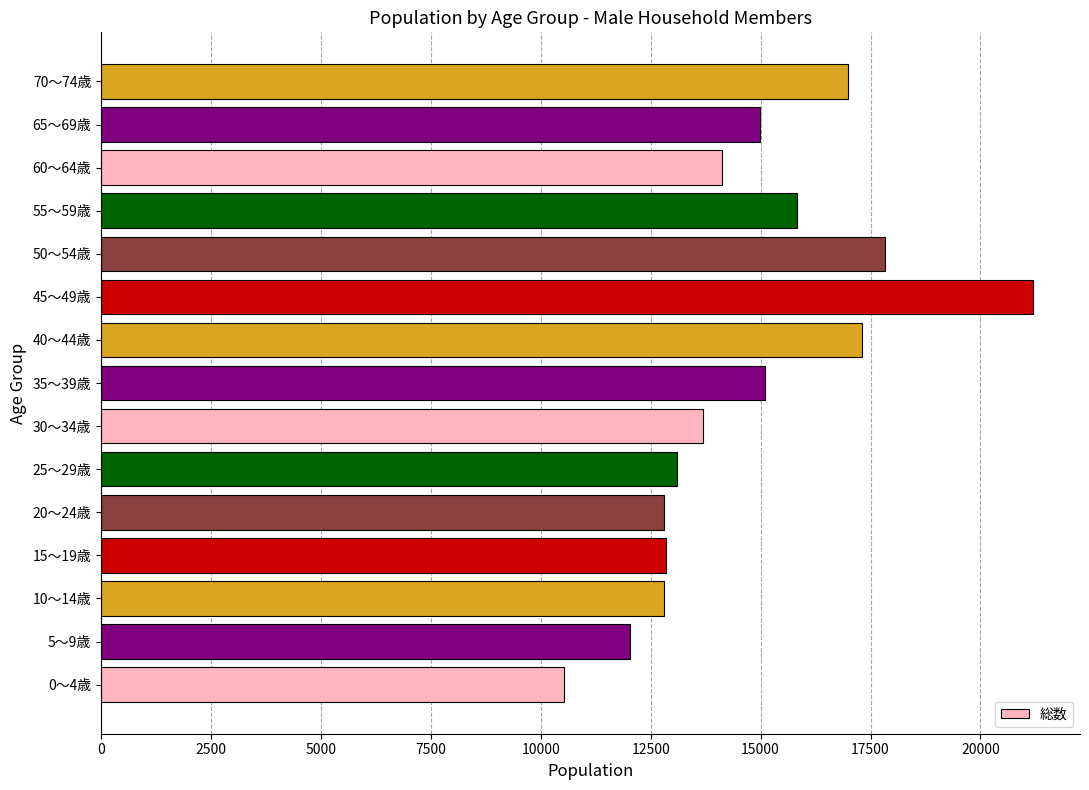

Is it true that the value at 10～14歳 is 12814?

True